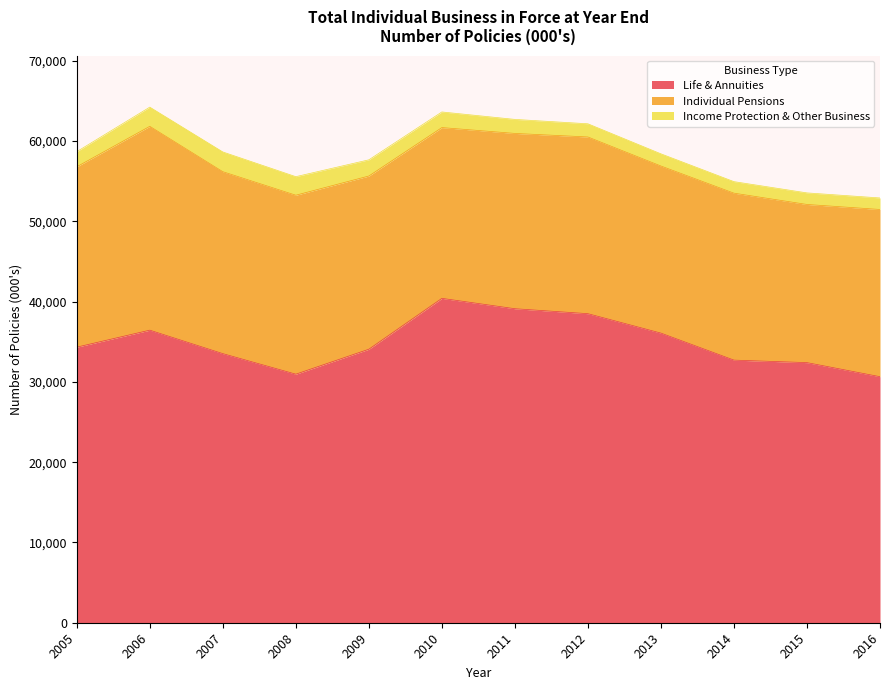

What is the minimum value for Individual Pensions?

19697.9